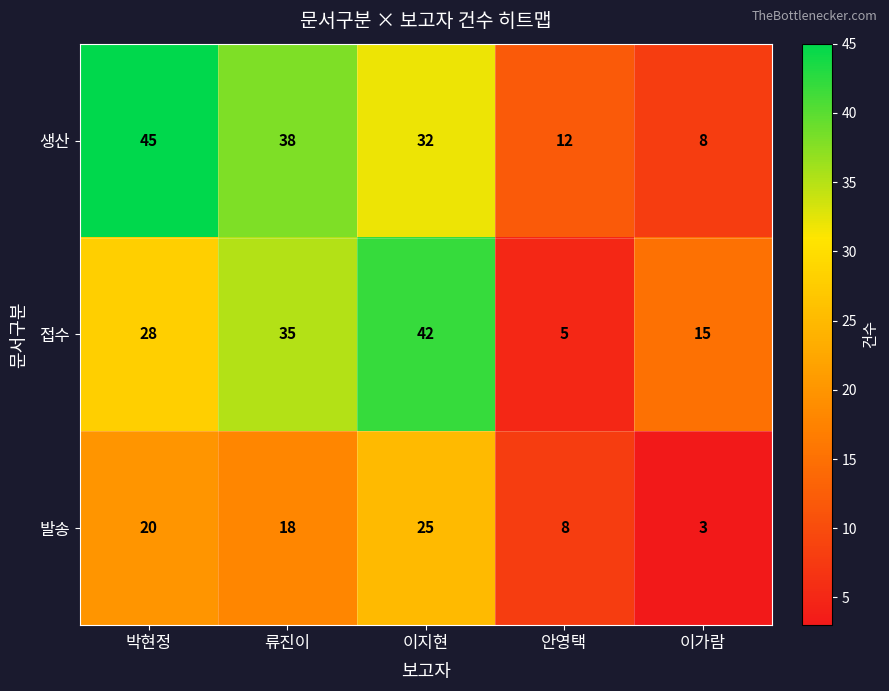

Reading left to right, transcribe all the data shown in this chart.

생산: 박현정=45	류진이=38	이지현=32	안영택=12	이가람=8
접수: 박현정=28	류진이=35	이지현=42	안영택=5	이가람=15
발송: 박현정=20	류진이=18	이지현=25	안영택=8	이가람=3